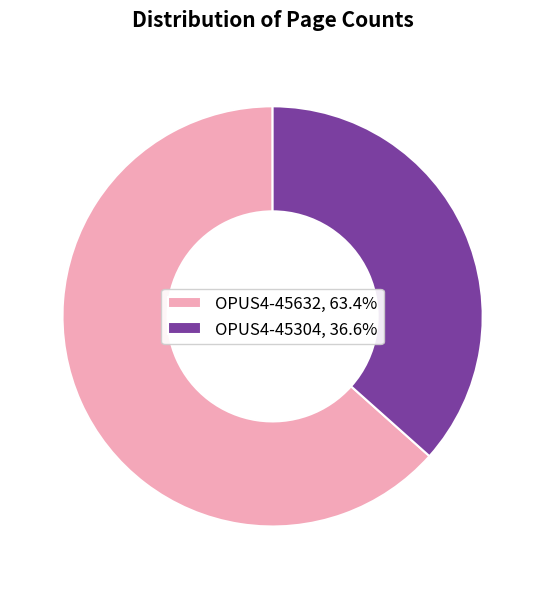

Rank the categories by value from highest to lowest.

OPUS4-45632, OPUS4-45304